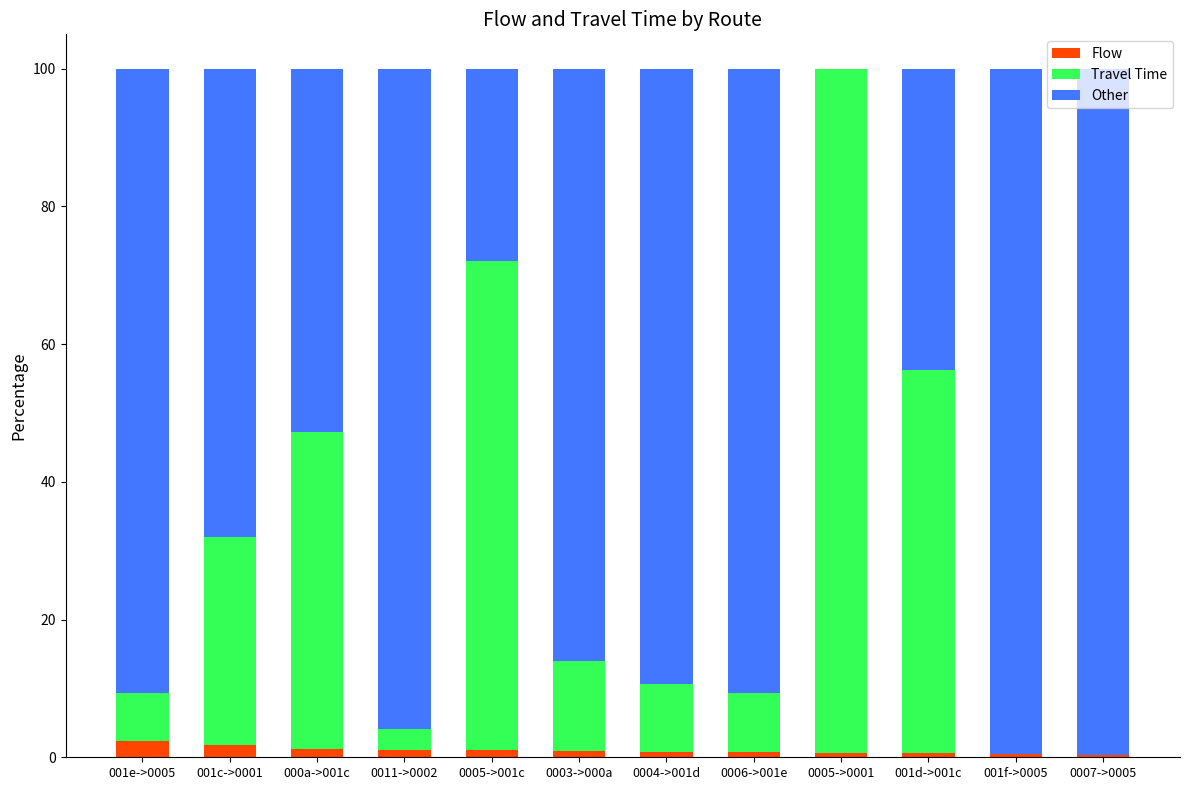

What value does the Flow series have at 0006->001e?

0.8